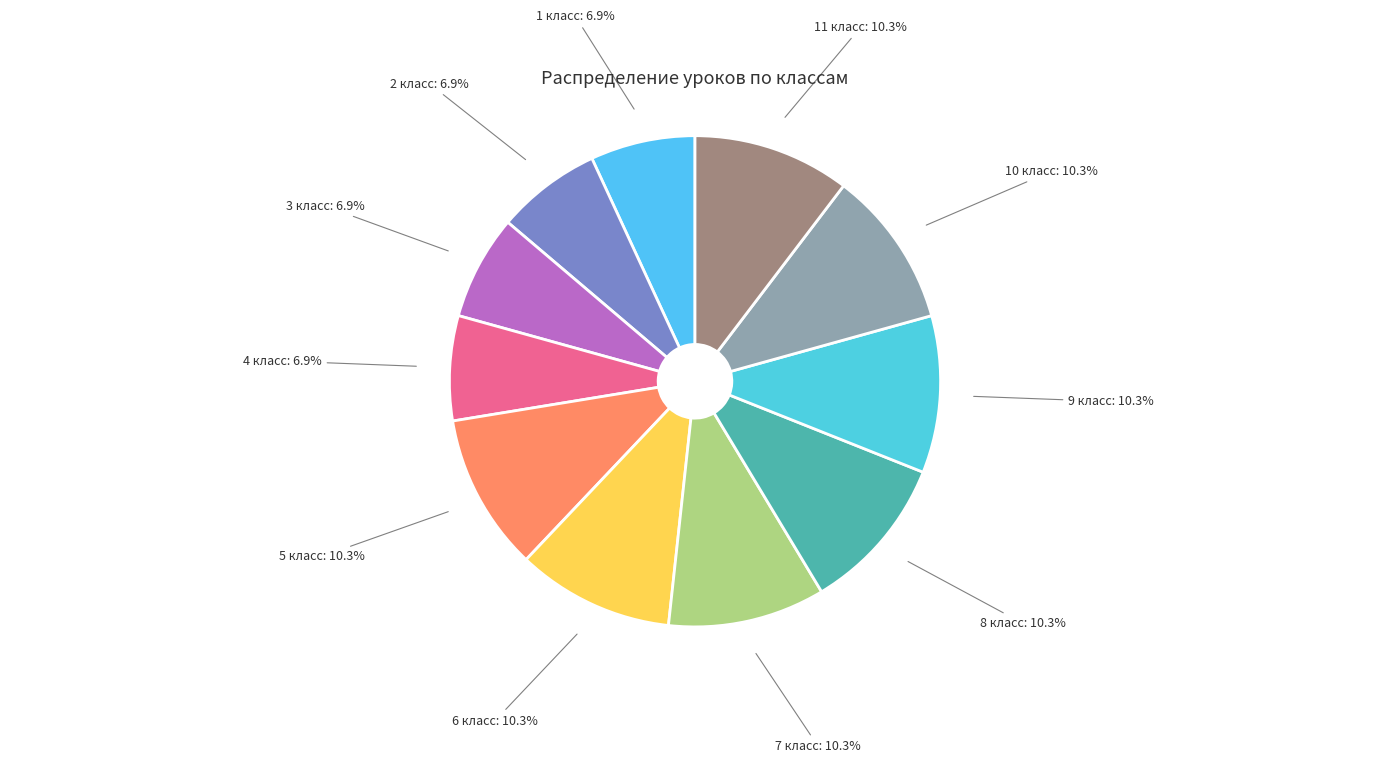

How many slices are in this pie chart?

11